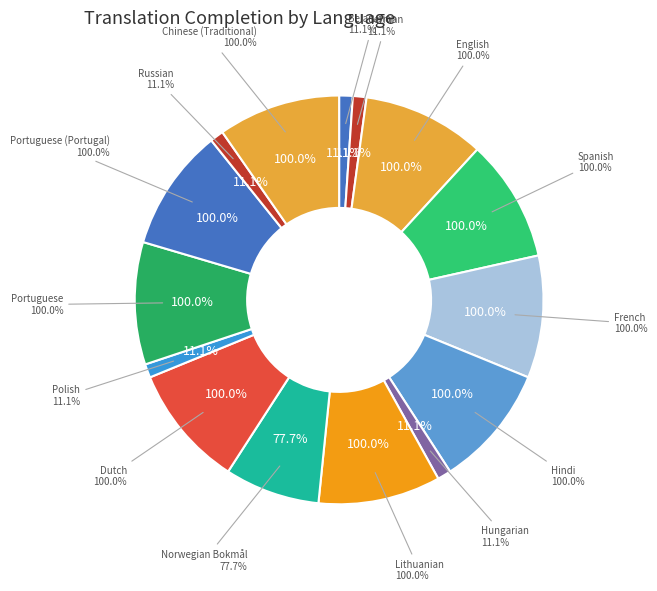

To the nearest percent, what is the average slice percentage?

6%